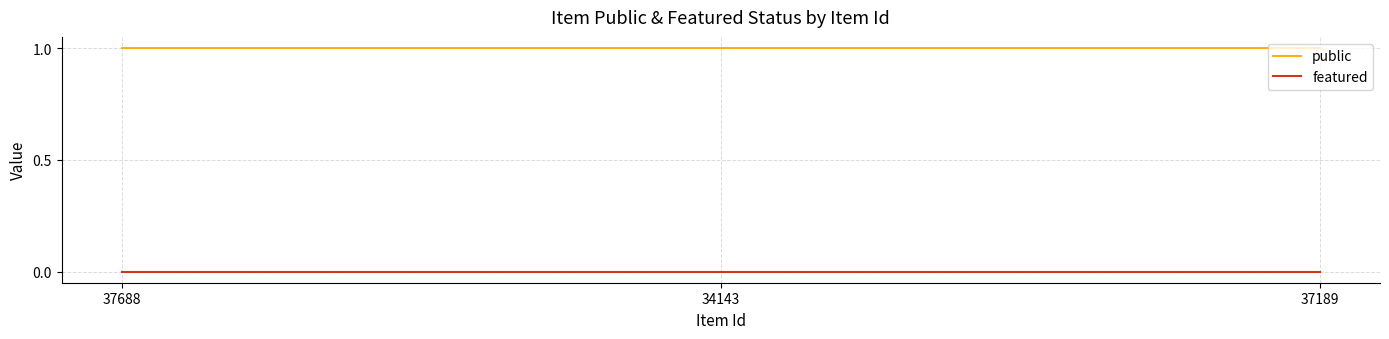

What are all the series names shown in the legend?

public, featured